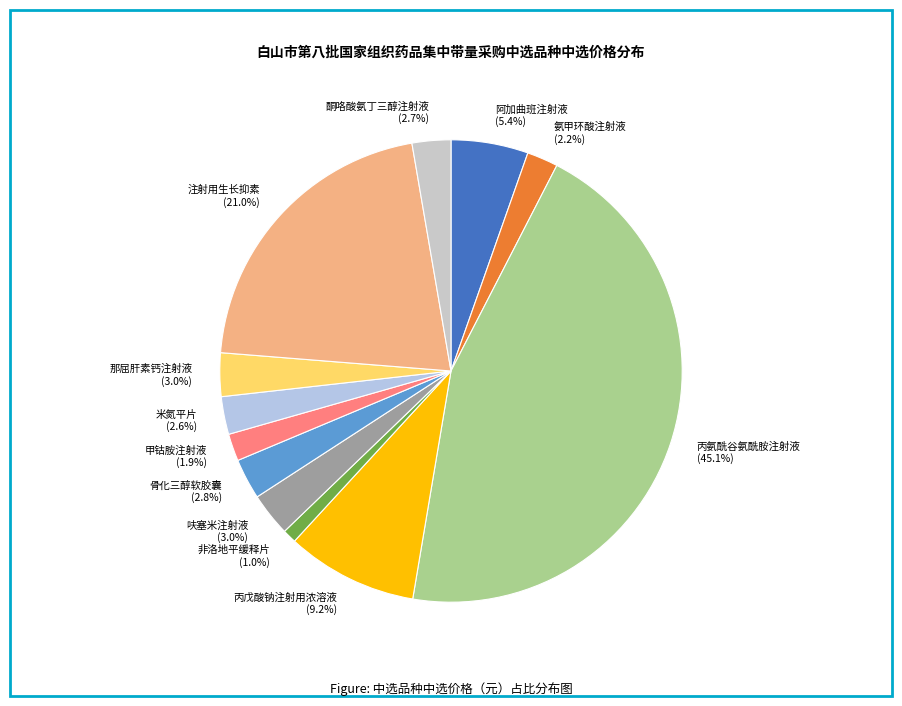

To the nearest percent, what is the difference between the 甲钴胺注射液 and 丙戊酸钠注射用浓溶液 slice percentages?

7%